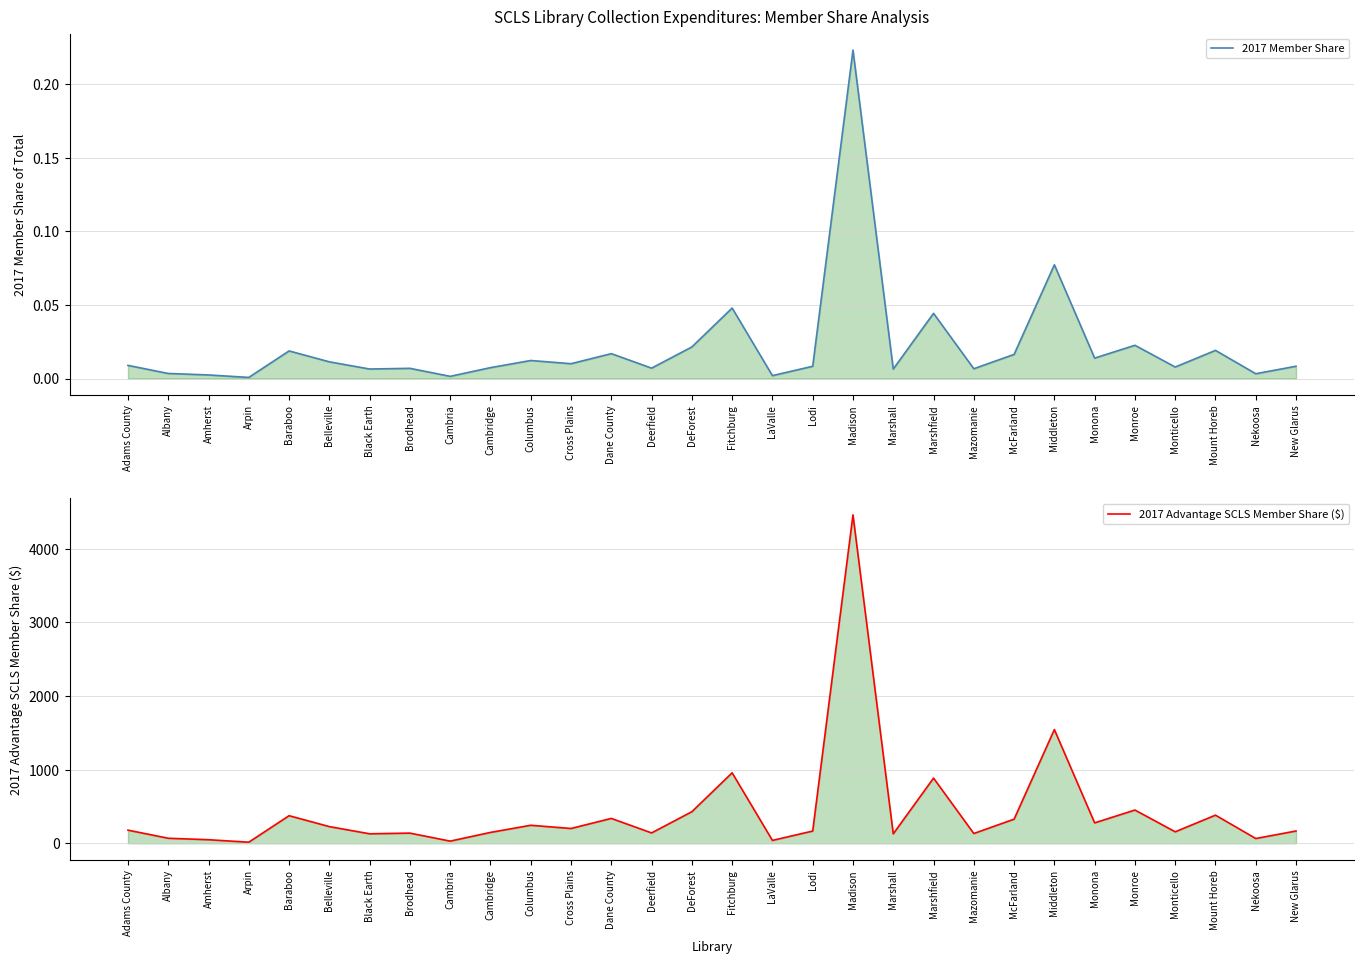

Which series changed the most between Albany and Columbus?

2017 Advantage SCLS Member Share ($)